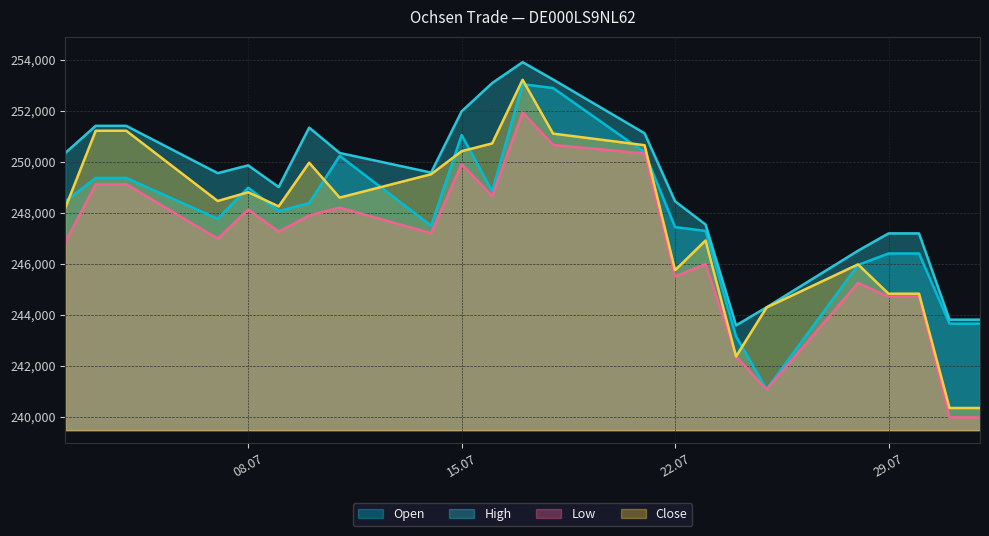

How many values in the Close series are below 248463?

11